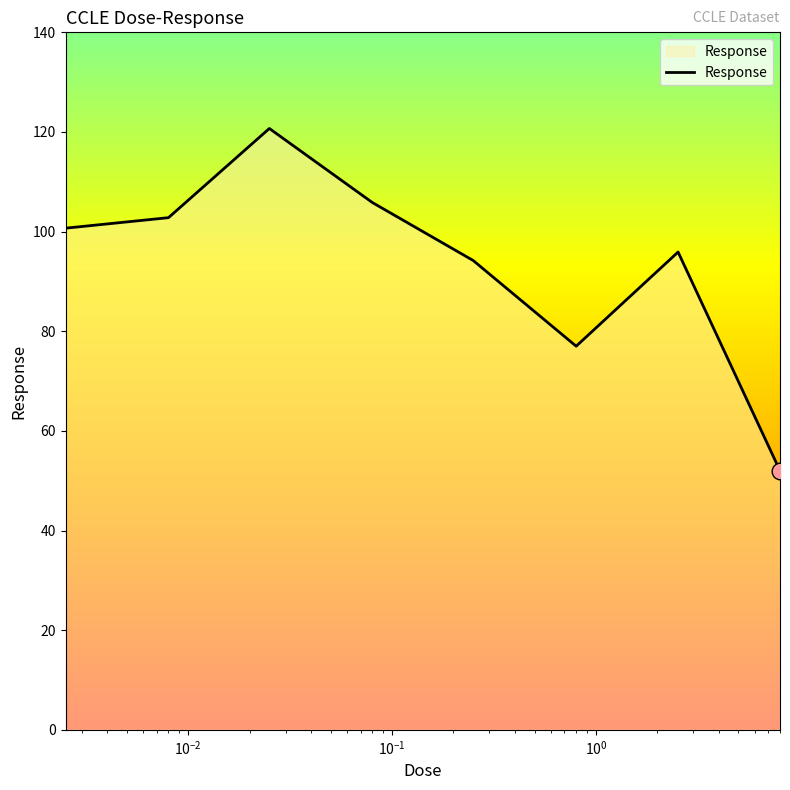

What is the sum of all values?

749.1